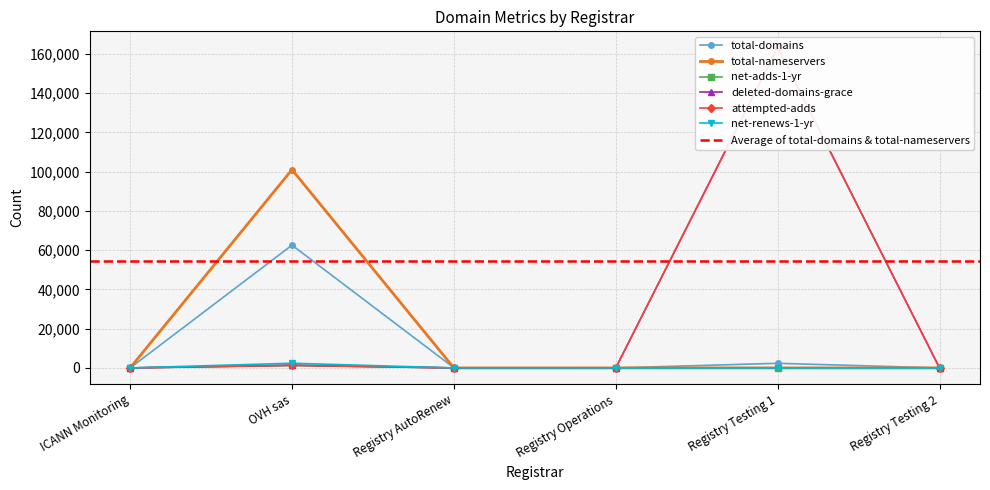

Which series ends up on top after the final intersection of attempted-adds and total-domains?

total-domains